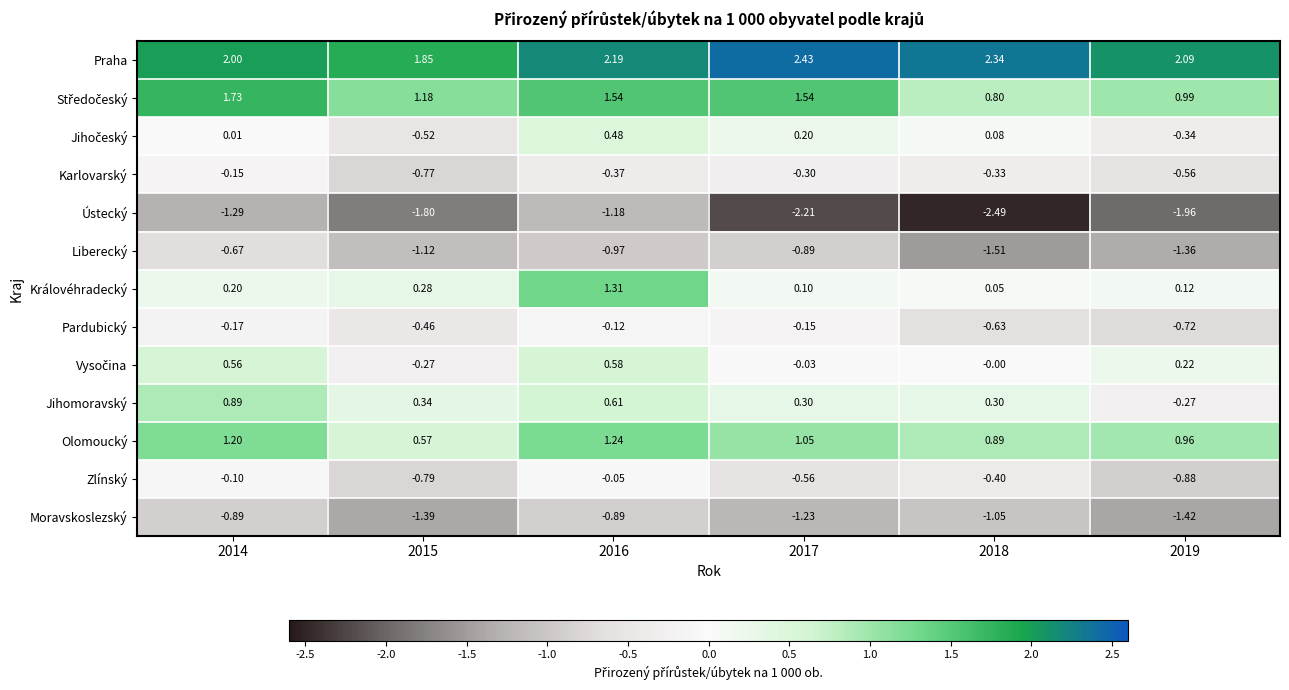

Is the value of Olomoucký at 2014 greater than the value of Pardubický at 2017?

Yes